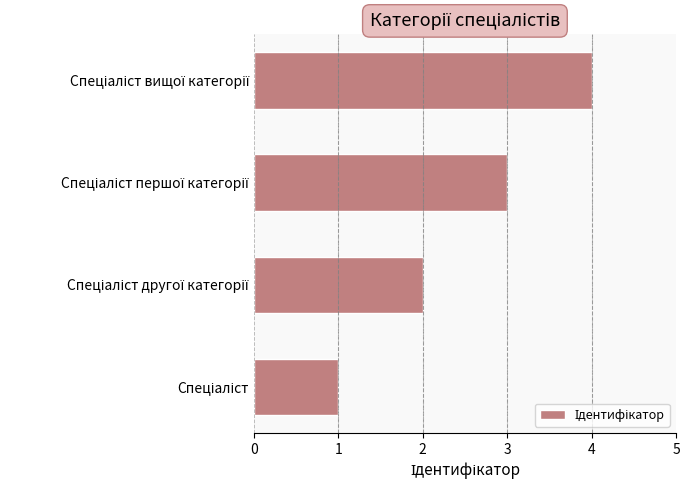

What is the difference between the maximum and minimum values?

3